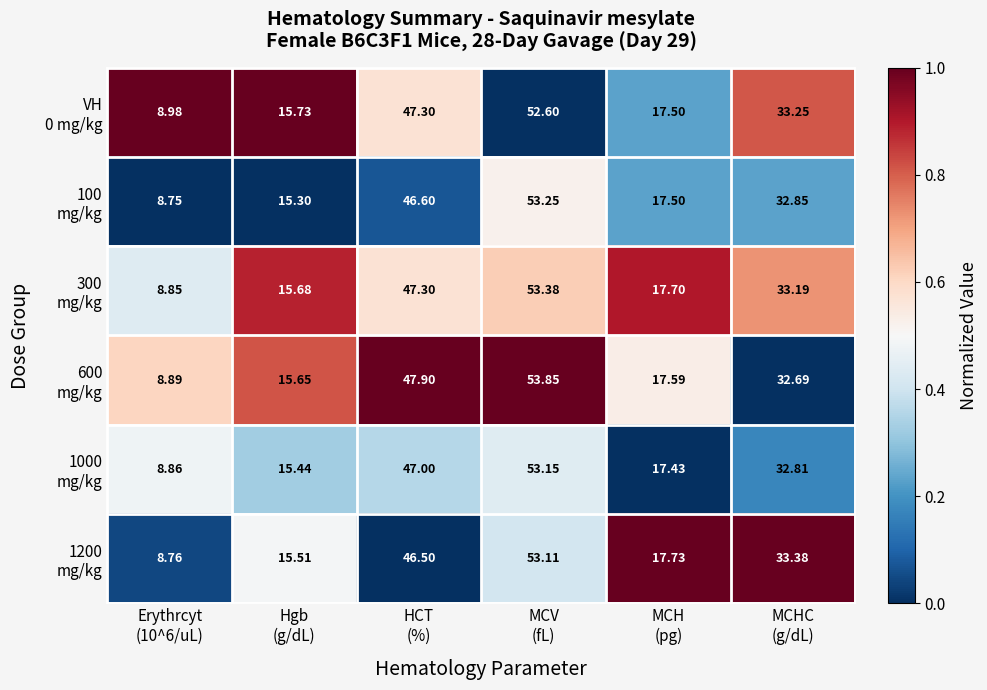

How many data points does each series have?

6